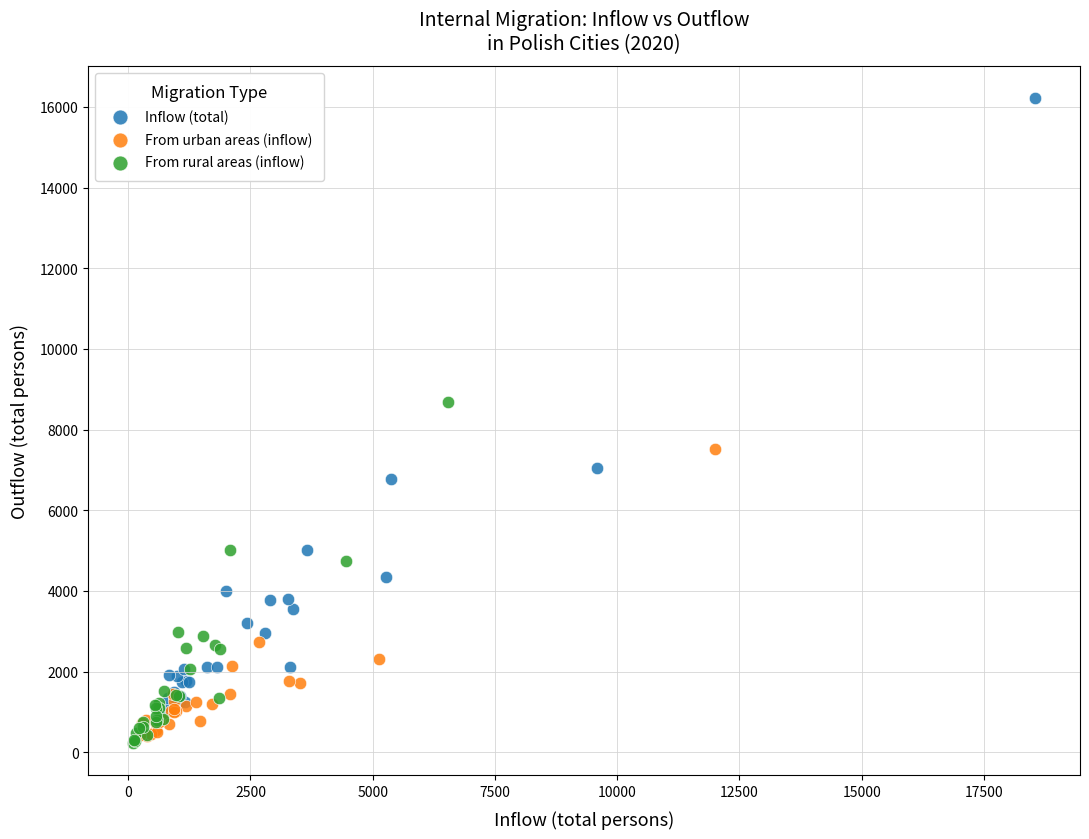

Which series reaches the maximum Y coordinate?

Inflow (total)